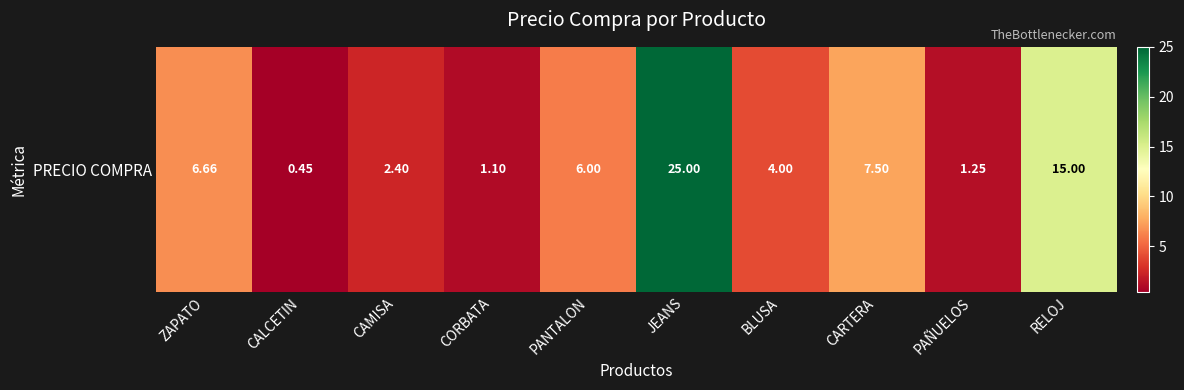

What is the difference between the maximum and minimum values?

24.6